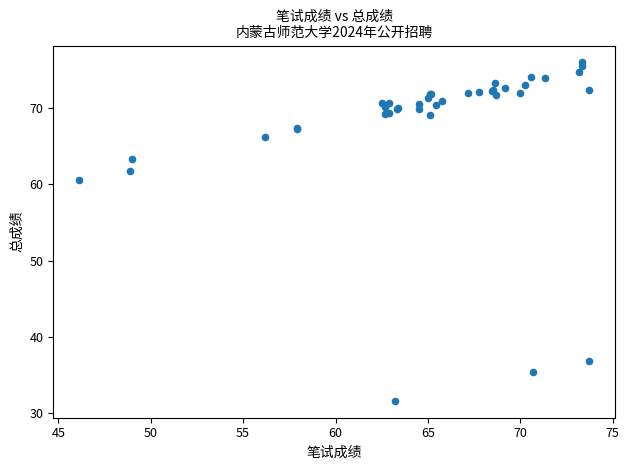

What Y value in the scatter plot is closest to 53?

60.5